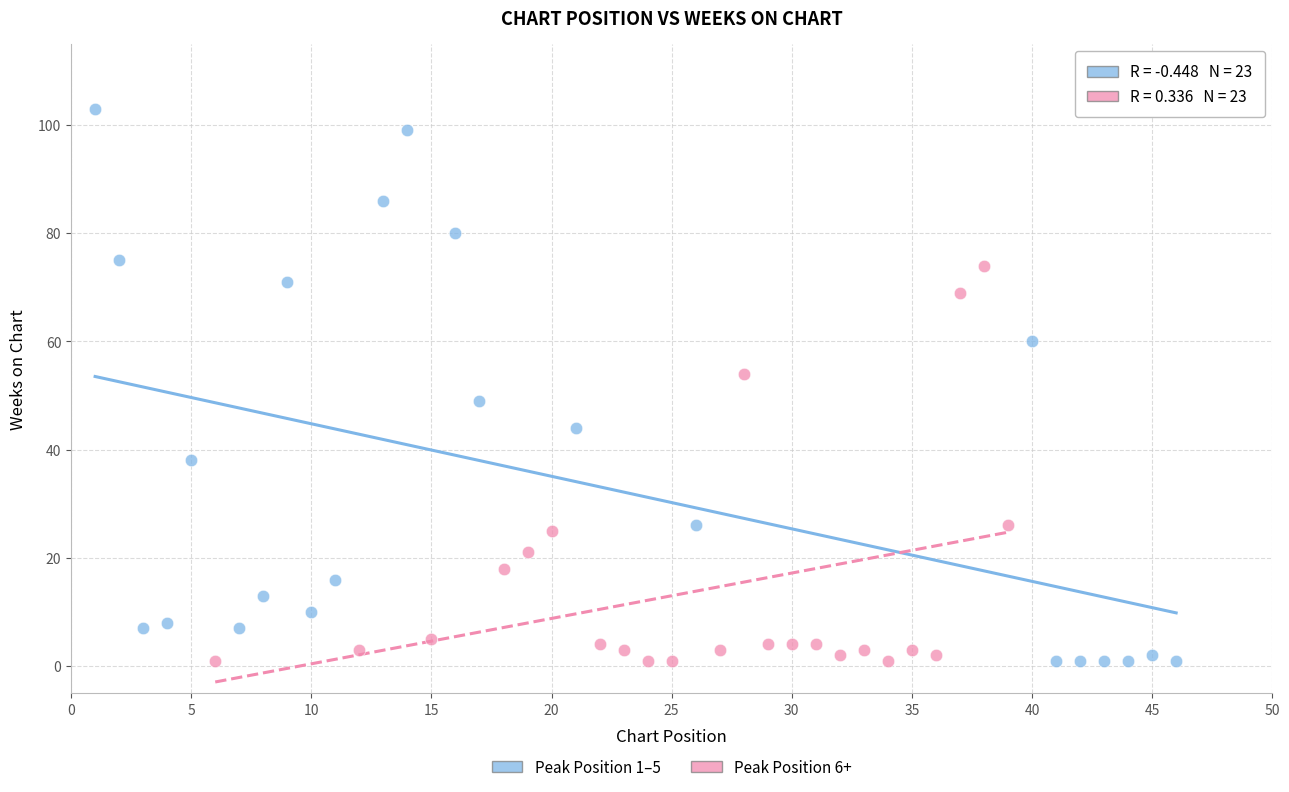

Which series reaches the maximum Y coordinate?

Peak Position 1–5